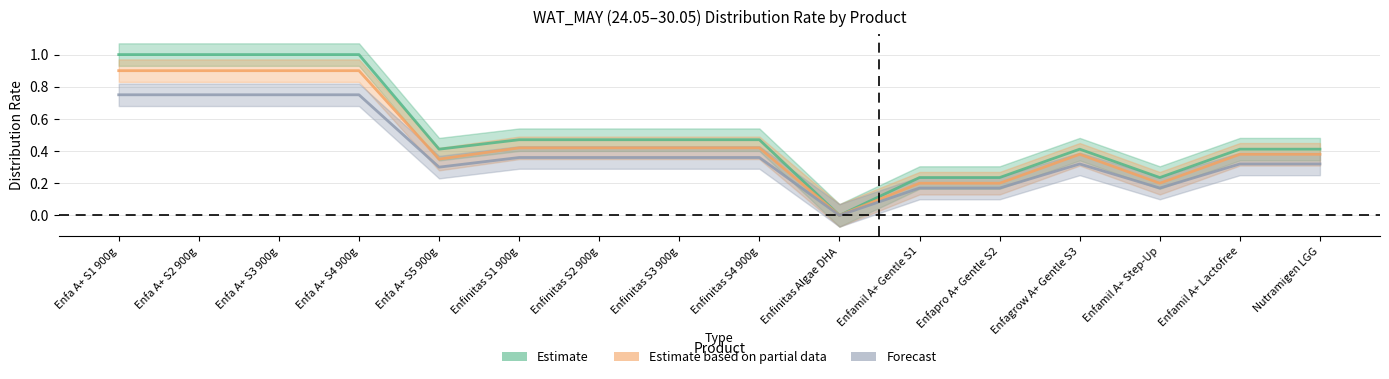

Reading left to right, transcribe all the data shown in this chart.

Estimate: 1.0	1.0	1.0	1.0	0.4	0.5	0.5	0.5	0.5	0.0	0.2	0.2	0.4	0.2	0.4	0.4
Estimate based on partial data: 0.9	0.9	0.9	0.9	0.3	0.4	0.4	0.4	0.4	0.0	0.2	0.2	0.4	0.2	0.4	0.4
Forecast: 0.8	0.8	0.8	0.8	0.3	0.4	0.4	0.4	0.4	0.0	0.2	0.2	0.3	0.2	0.3	0.3